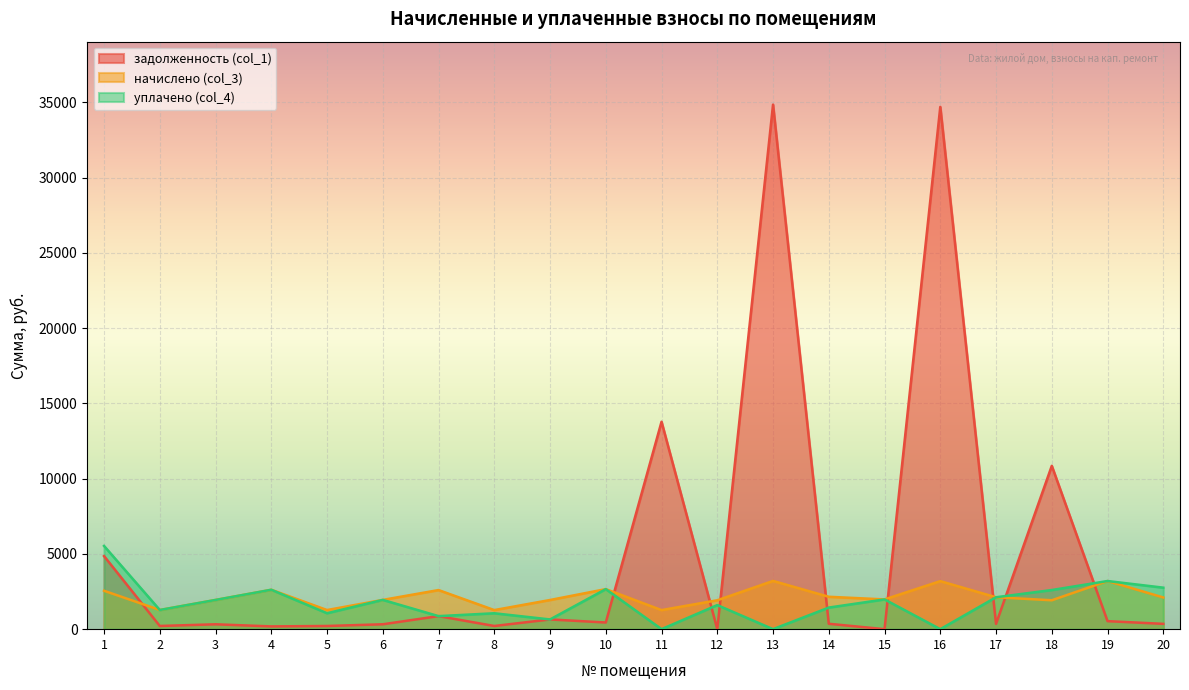

How many interior local peaks does the уплачено (col_4) series have?

7